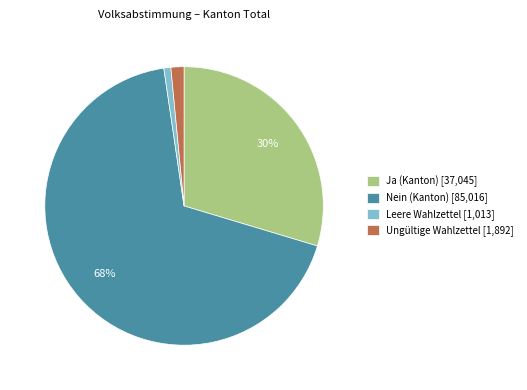

What is the largest slice in the pie chart?

Nein (Kanton) [85,016]